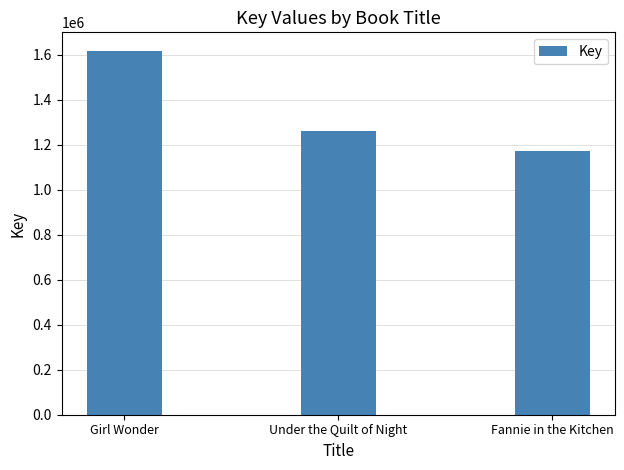

Which has a higher value, Girl Wonder or Under the Quilt of Night?

Girl Wonder